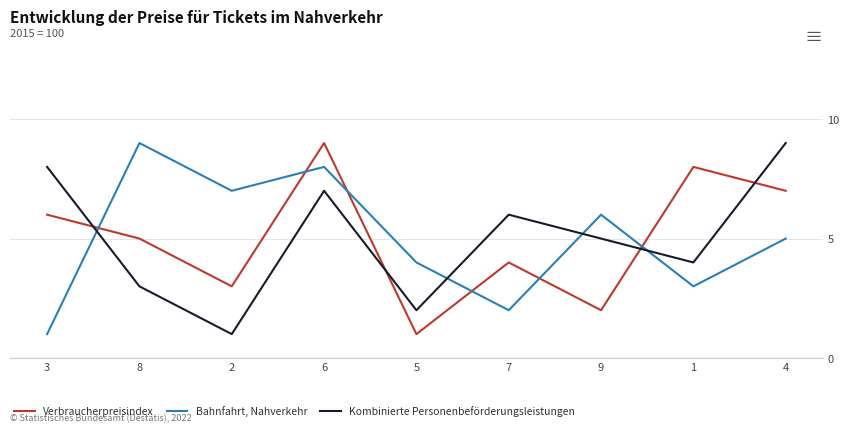

What is the difference between the Verbraucherpreisindex values at 2 and 8?

2